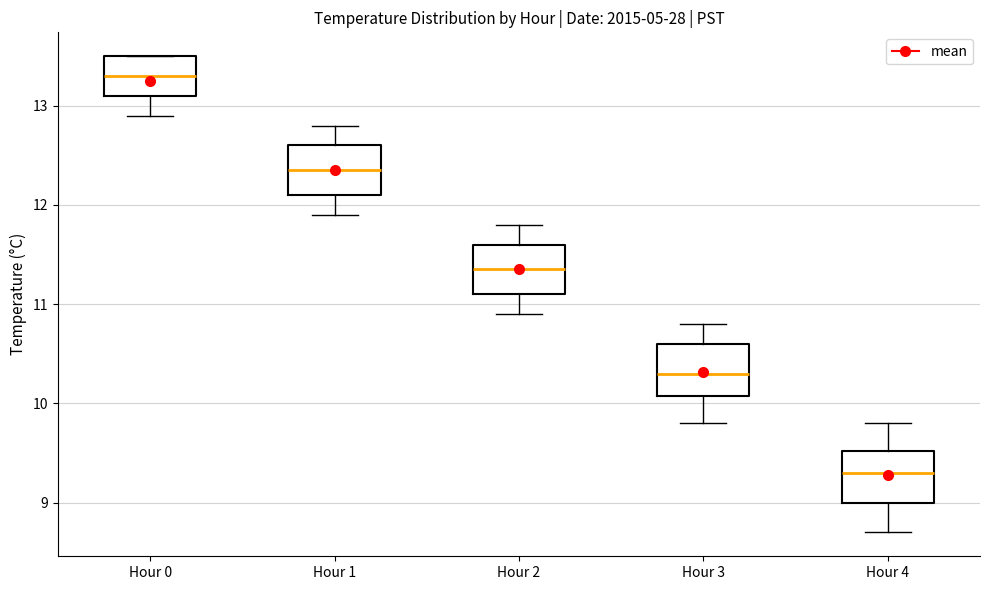

Where is the upper edge of the box for Hour 4 on the y-axis? The values are not printed on the chart, so give them approximately, as read against the axis.

9.5